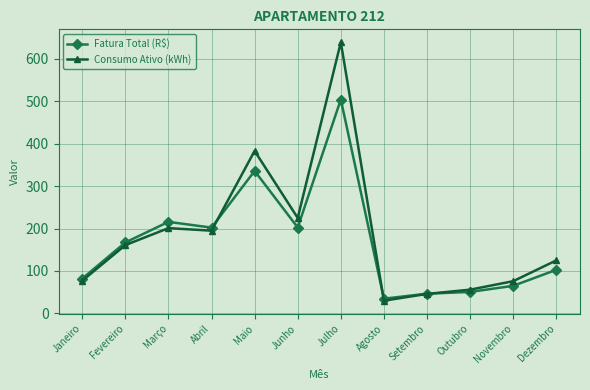

What is the spread (max minus min) of values at Junho?

22.5